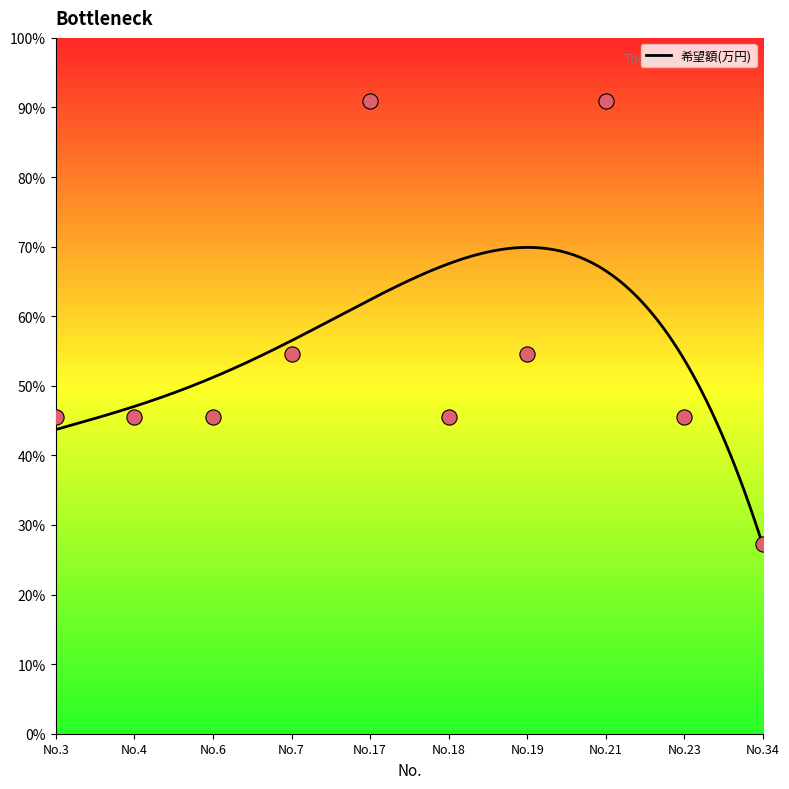

Between No.17 and No.23, which is larger?

No.17